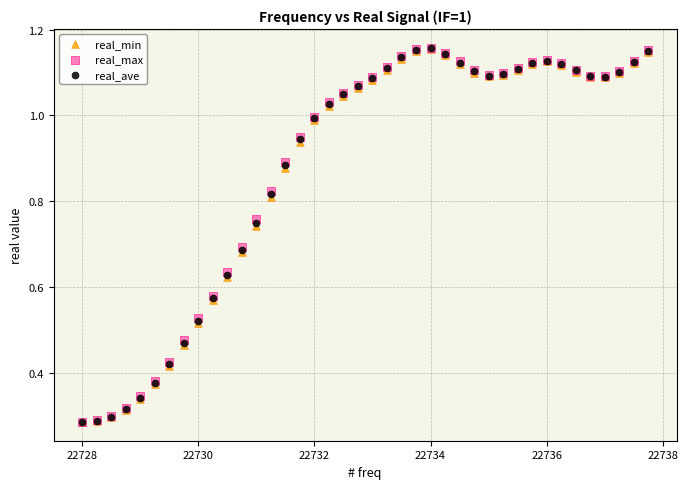

What are all the series names shown in the legend?

real_min, real_max, real_ave